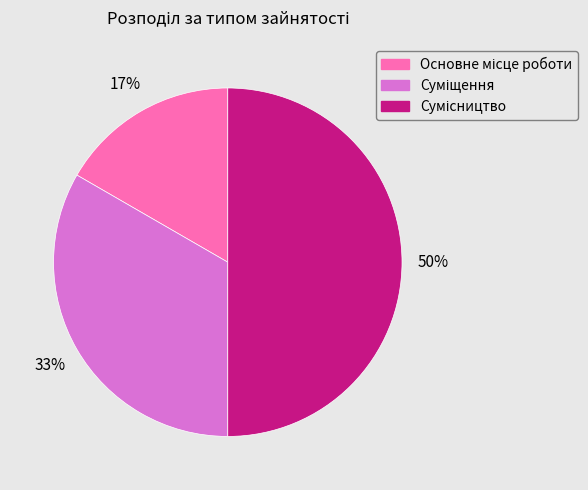

Count the number of slices in the pie.

3